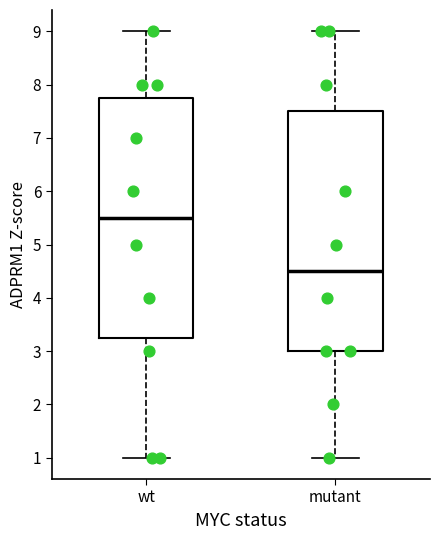

Which box has the highest median line?

wt